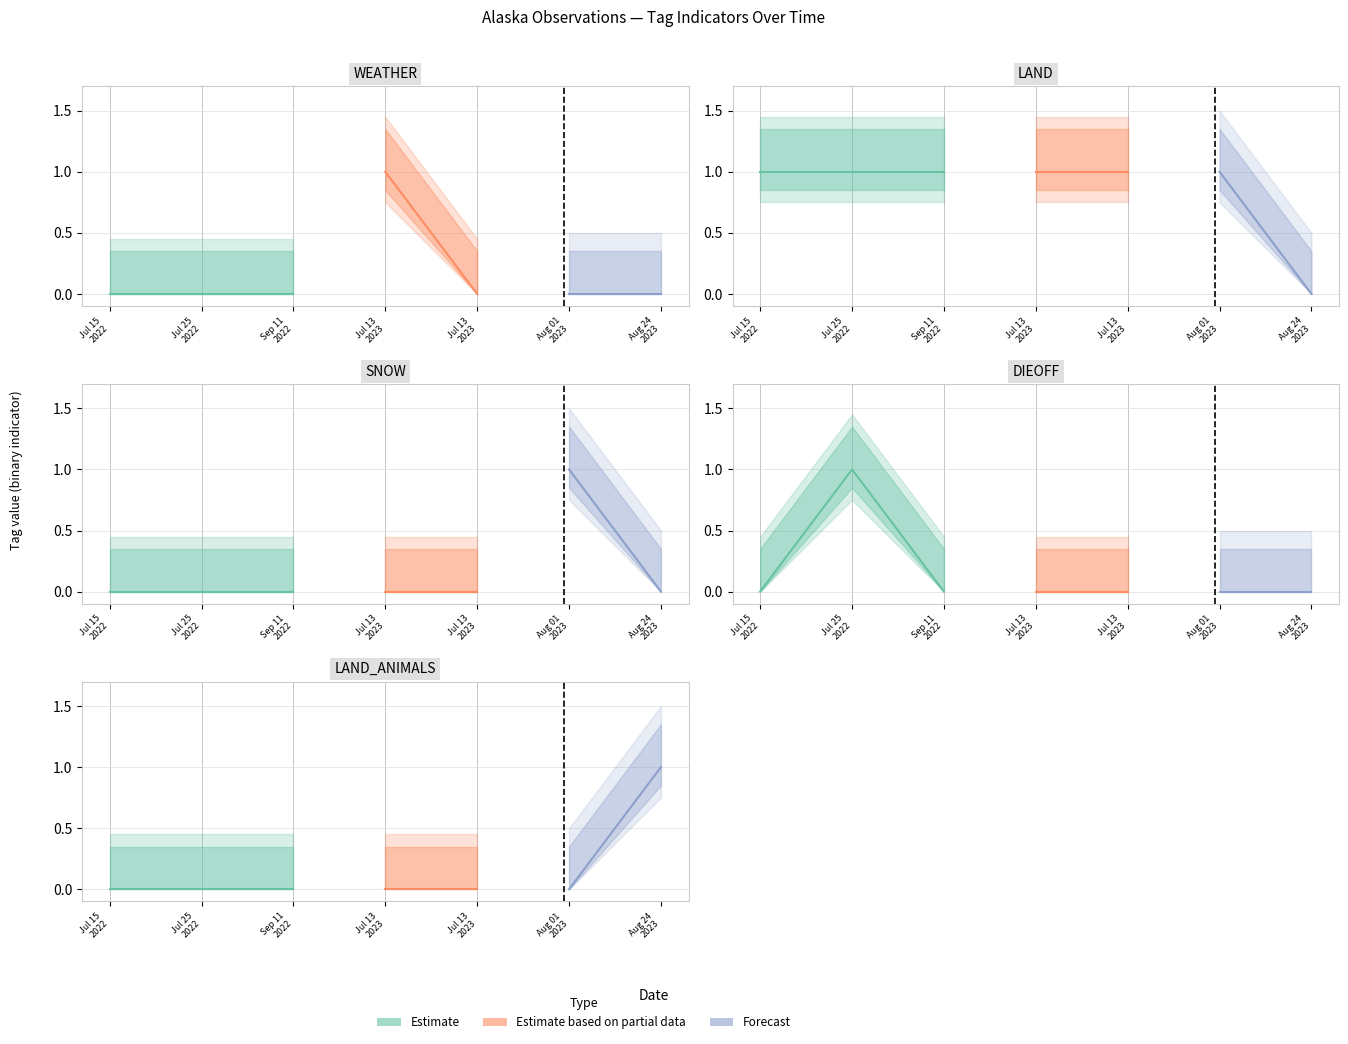

Between 2022-07-25 and 2023-07-13, which series saw the biggest shift?

DIEOFF